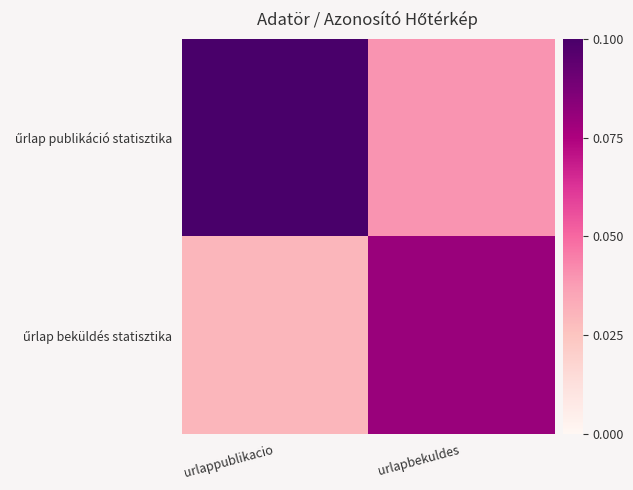

Which category has the highest value across all series?

urlappublikacio